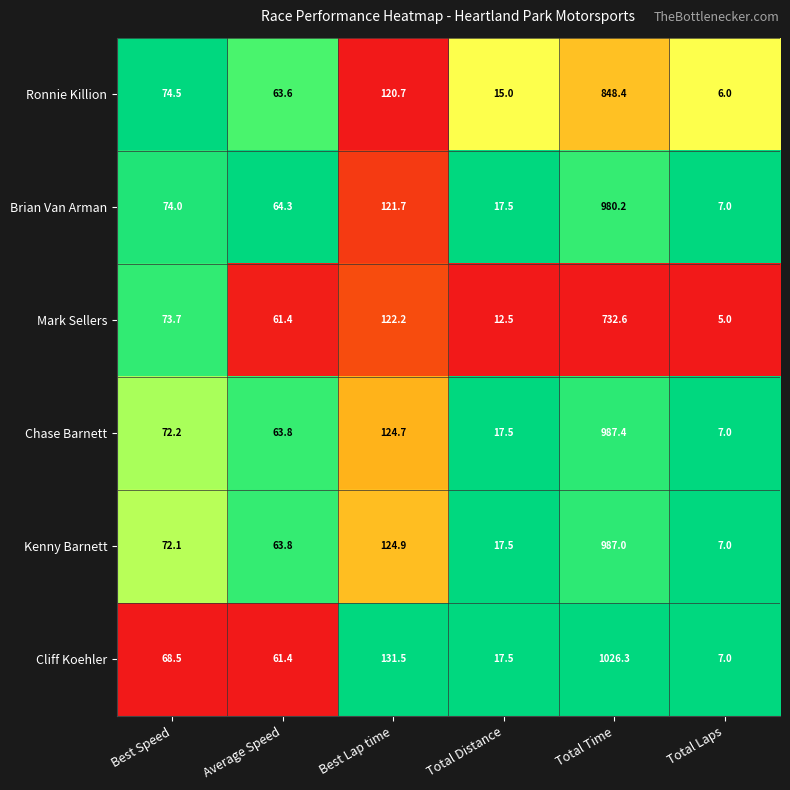

What is the sum of the Kenny Barnett values at Total Time and Total Laps?

994.0